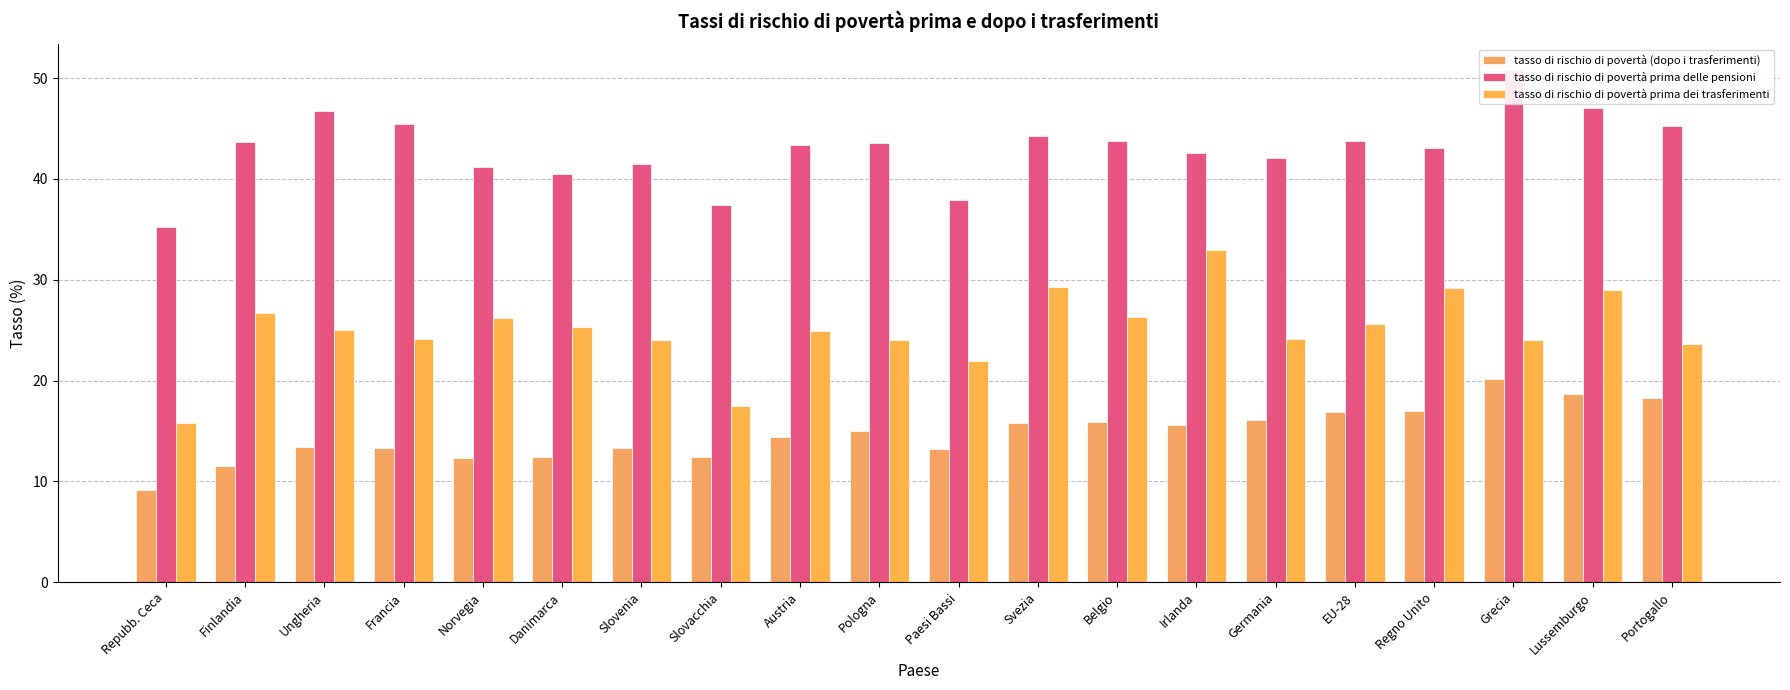

Where is tasso di rischio di povertà (dopo i trasferimenti) nearest to the value 14?

Austria